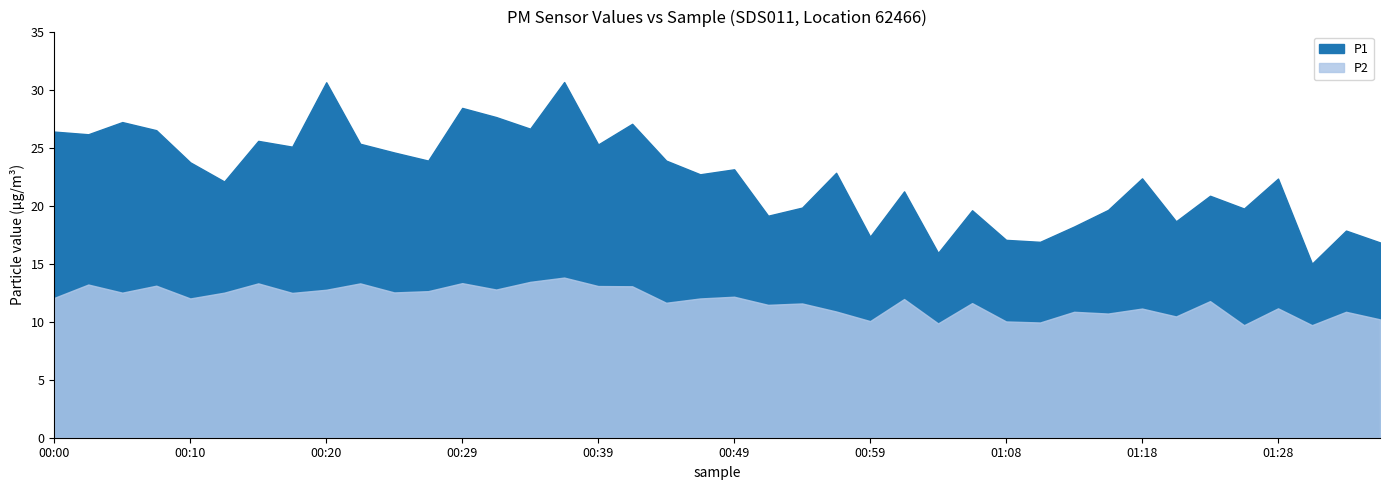

What is the average value of the P1 series?

22.6